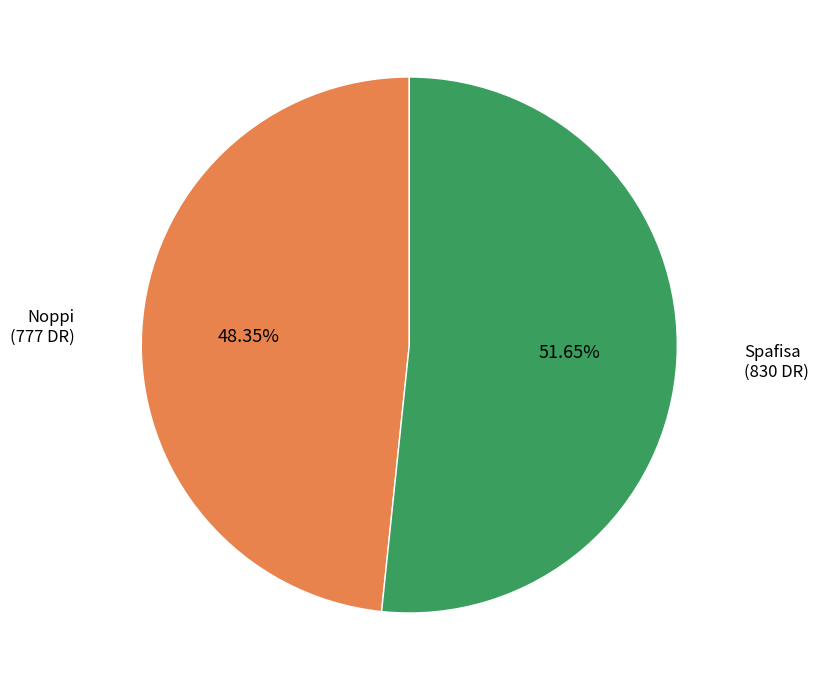

To the nearest percent, what is the difference between the Noppi and Spafisa slice percentages?

3%